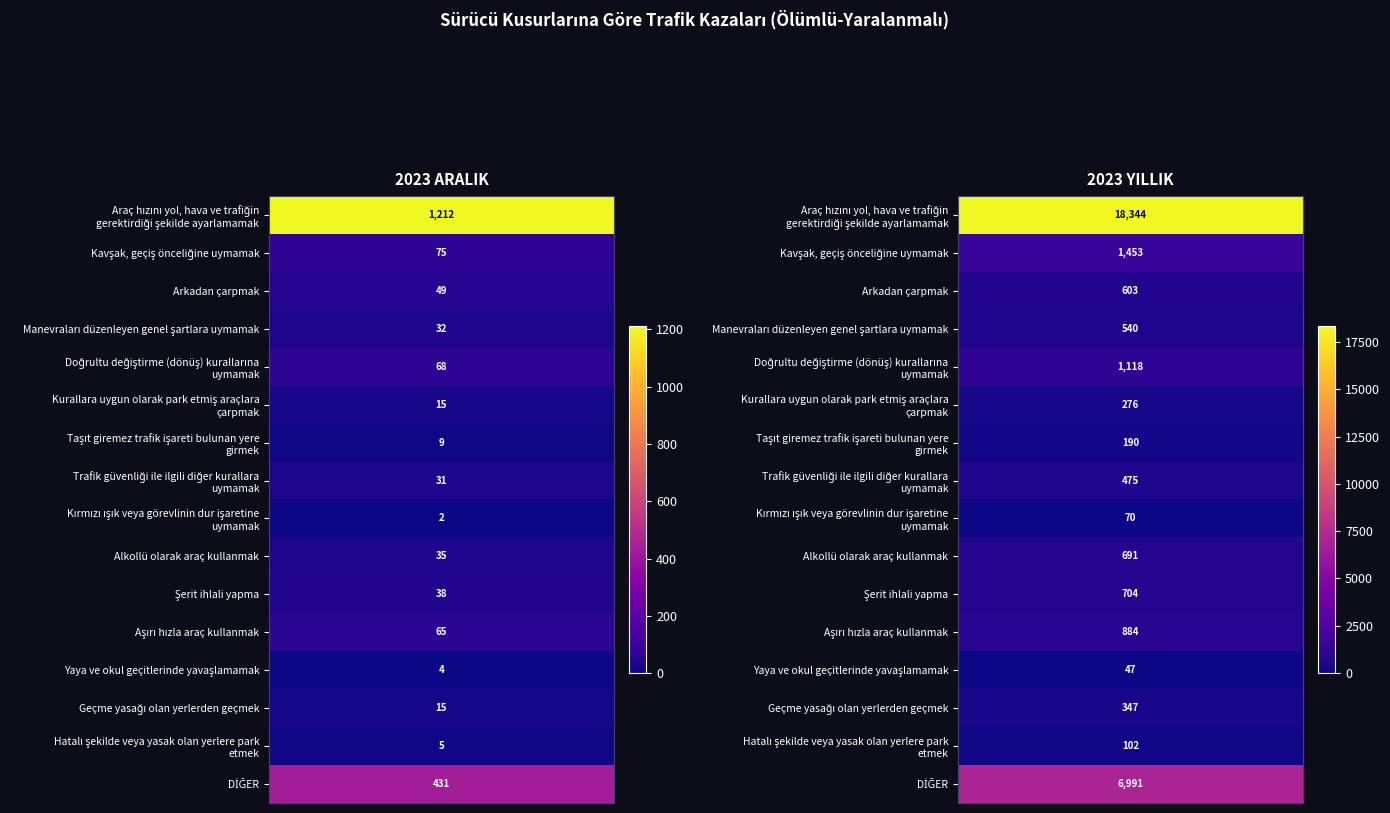

Count the number of categories in the chart.

2